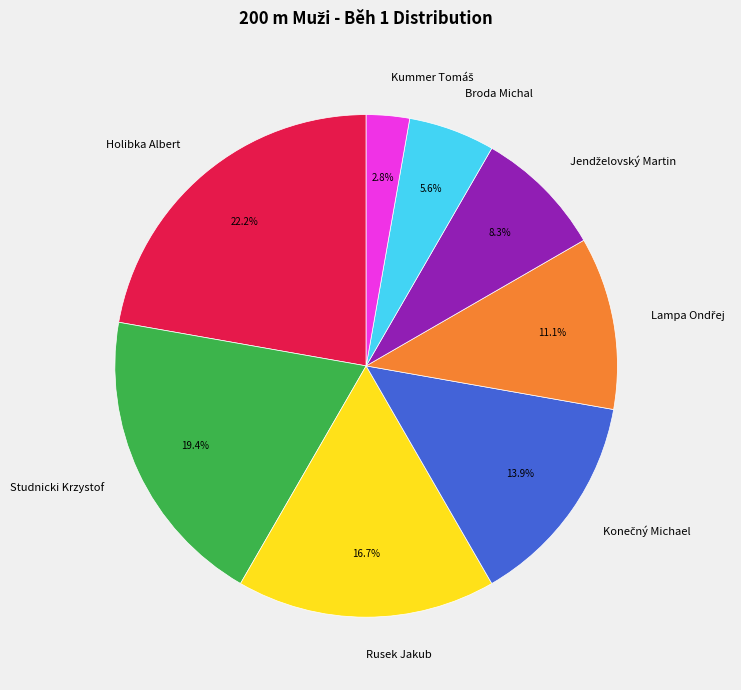

What is the largest slice in the pie chart?

Holibka Albert